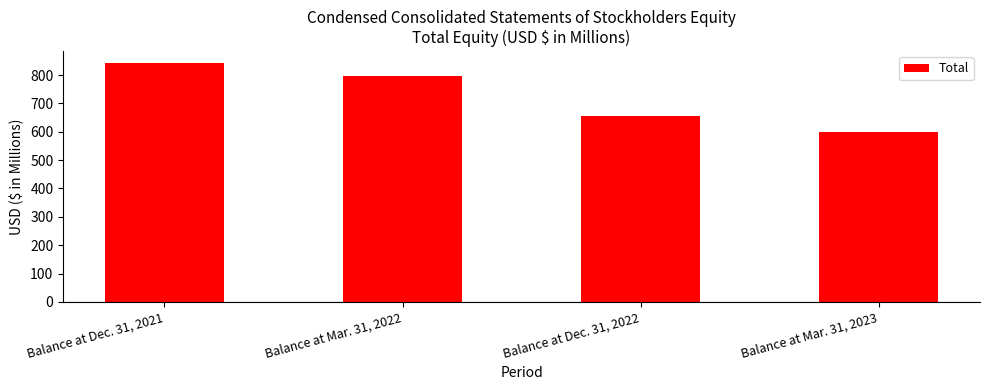

Are the bars grouped side by side (vs. stacked)?

No